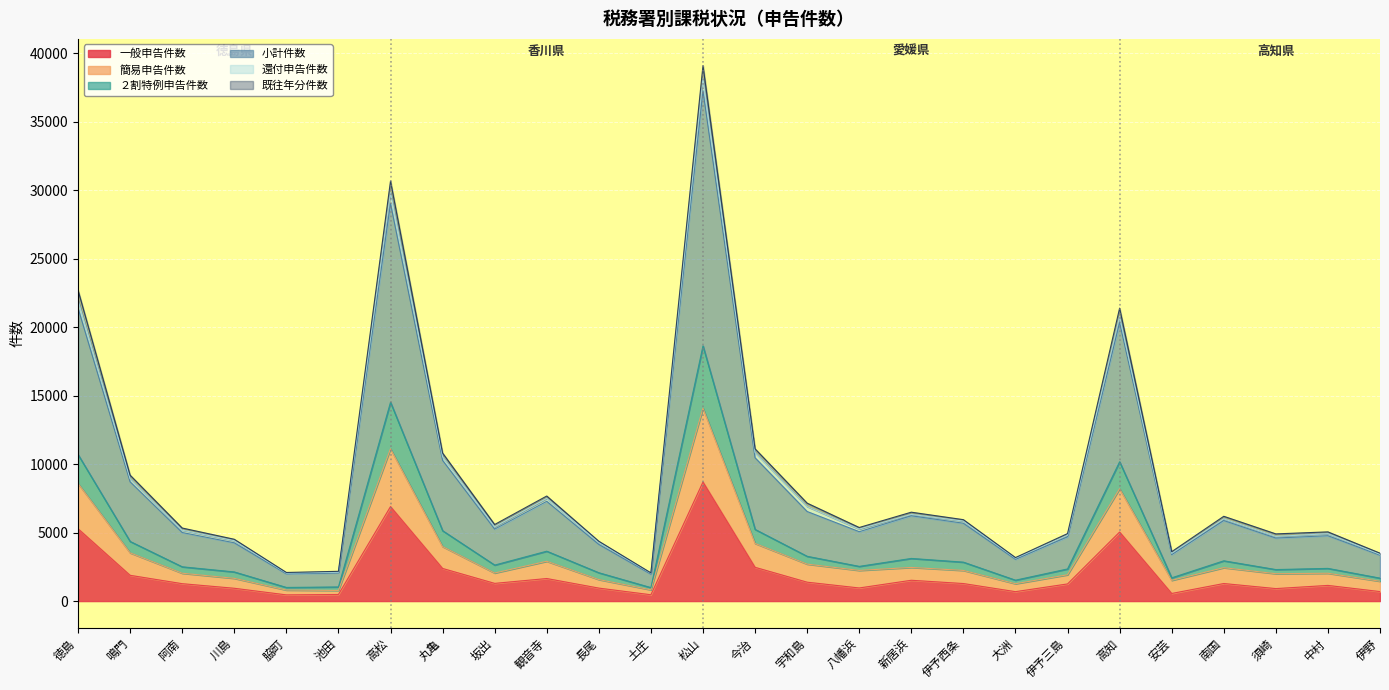

What position from the left is 須崎?

24